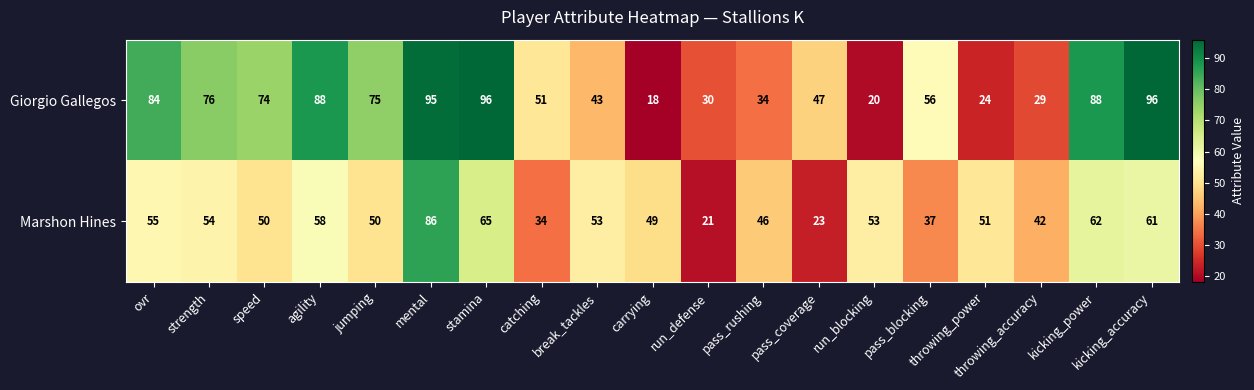

Which category has the highest value in the Marshon Hines series?

mental